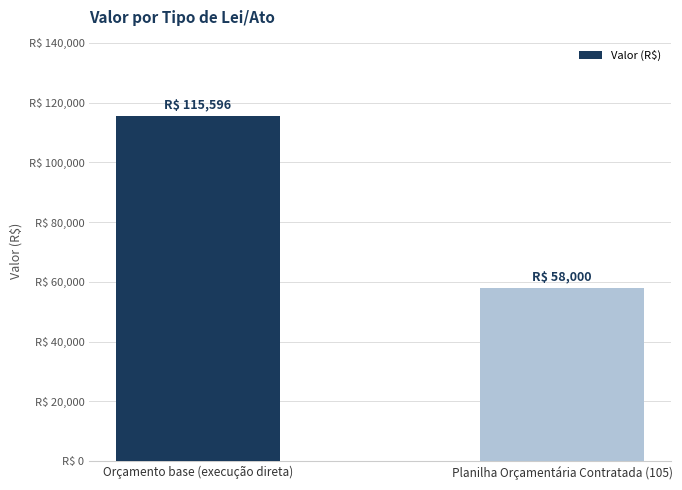

Are the bars horizontal?

No